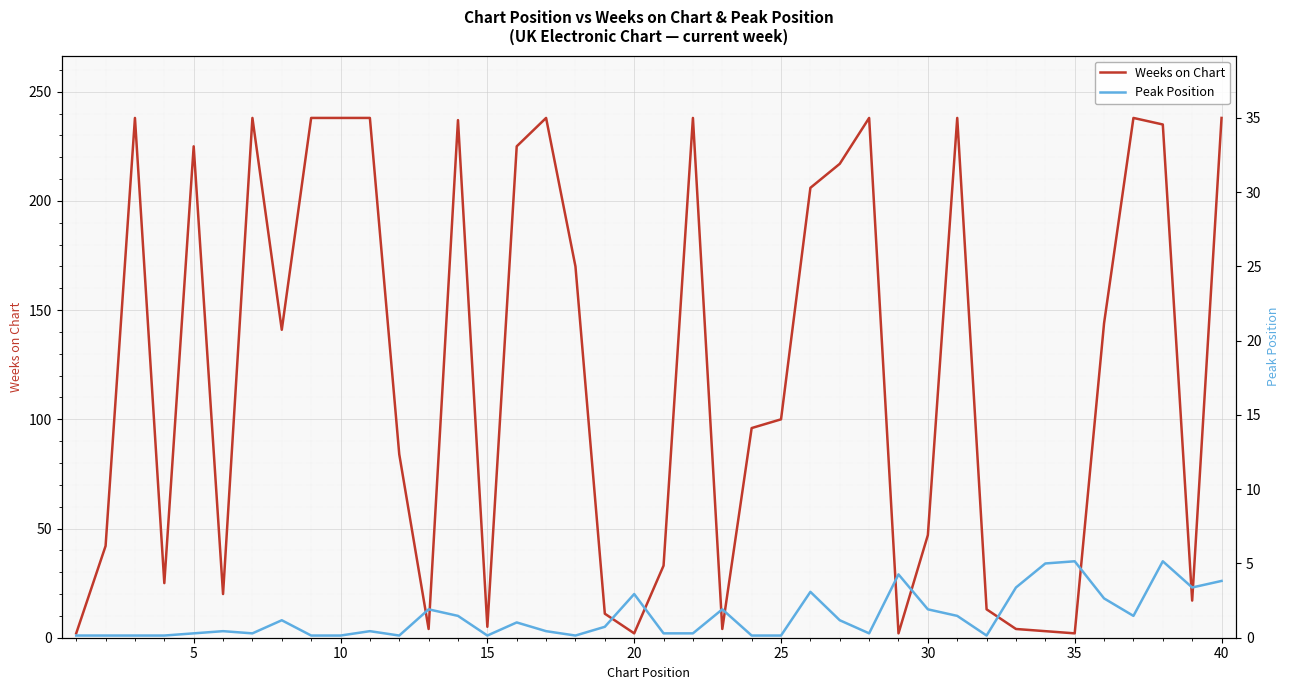

Rank the series by their maximum value, from lowest to highest.

Peak Position, Weeks on Chart